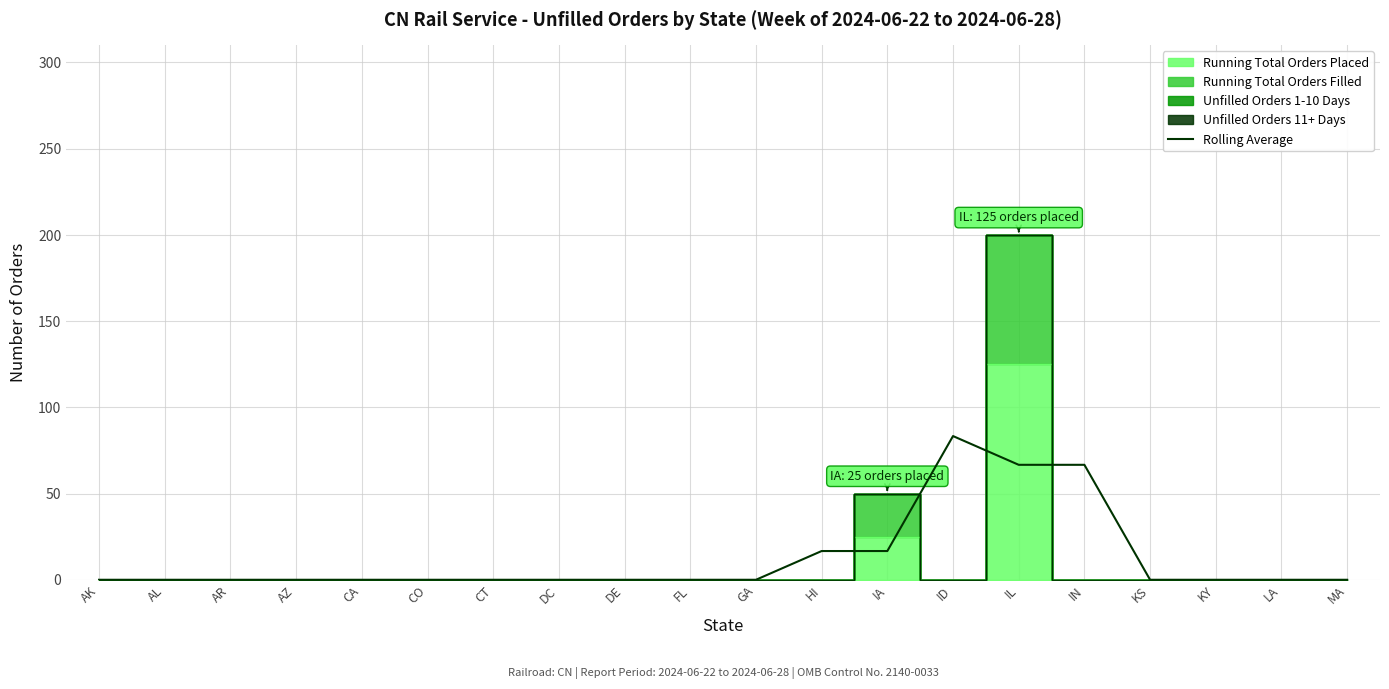

Where is the data nearest to the value 41?

HI